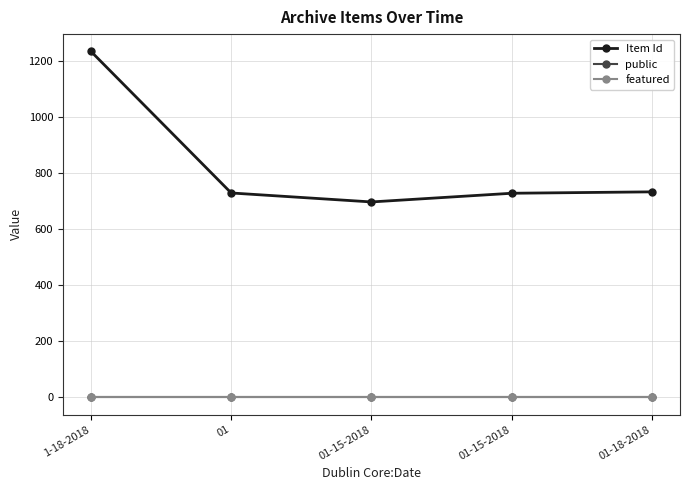

Does the chart have visible grid lines?

Yes